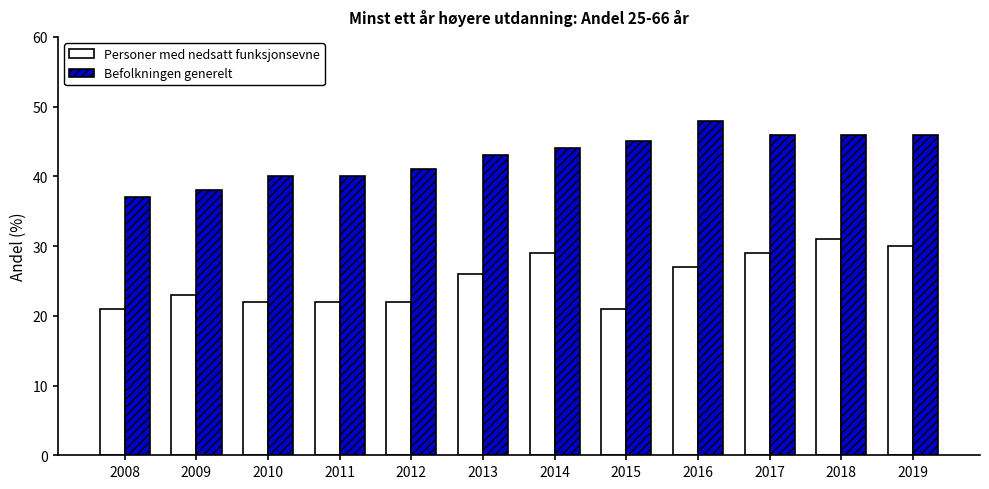

What is the maximum value shown in the chart?

48